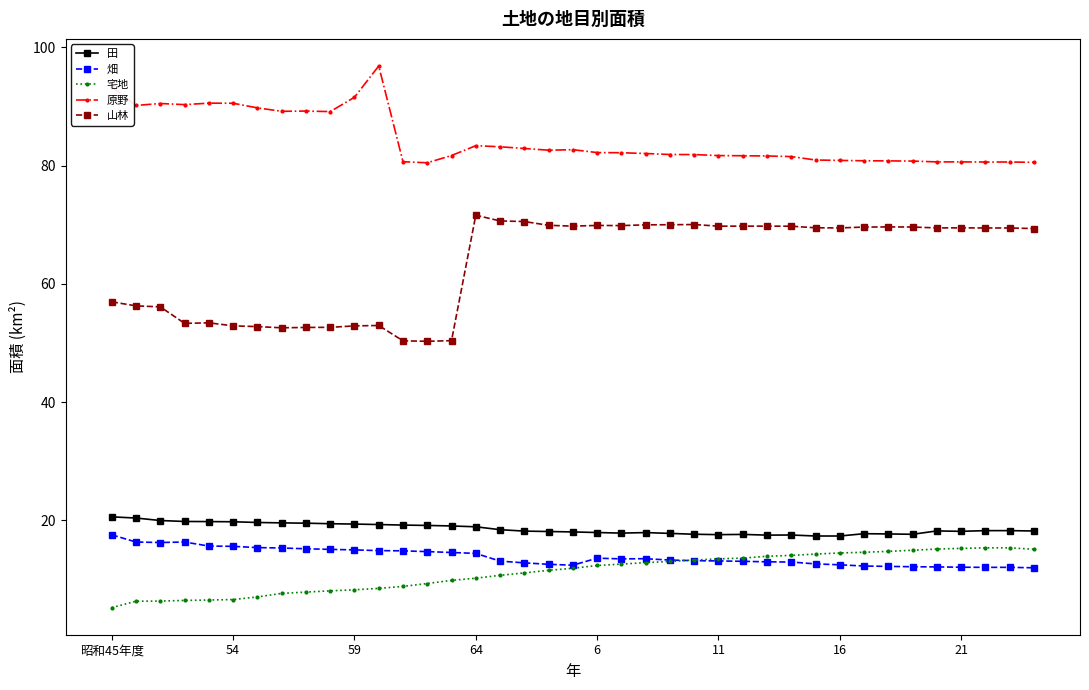

What is the minimum value for 田?

17.3